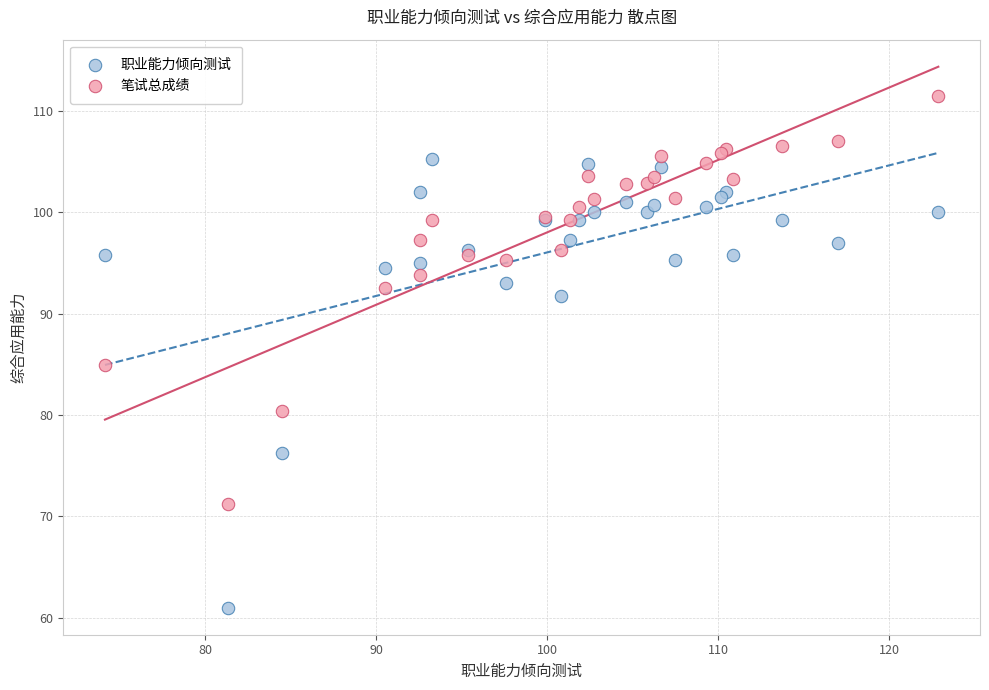

Which series has the largest Y range (max minus min)?

职业能力倾向测试